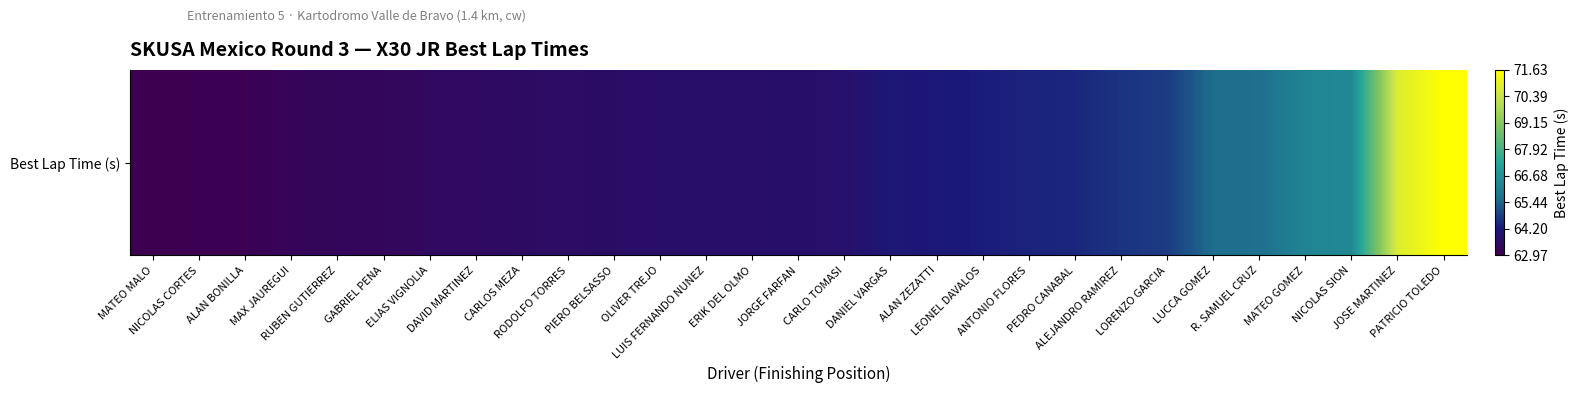

Where does the data first go above 63?

NICOLAS CORTES